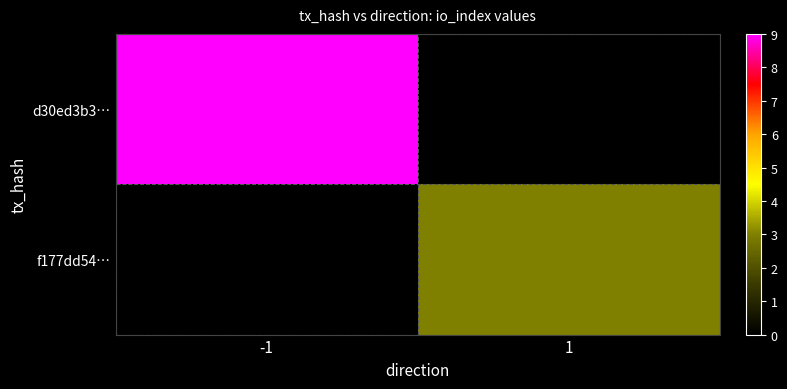

At 1, list the series in order from smallest to largest.

d30ed3b3…, f177dd54…